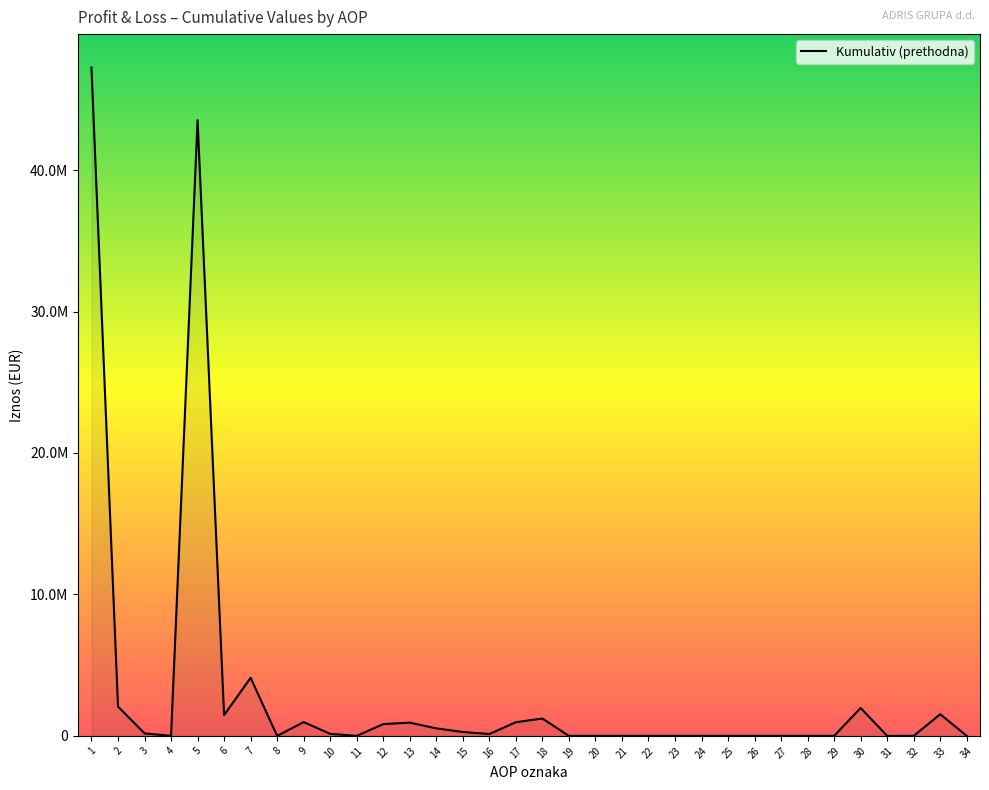

Reading left to right, what are all the values shown in this chart?

47248652.0	2072918.0	179328.0	0.0	43524160.8	1472245.2	4105128.0	0.0	975123.0	143269.0	0.0	831854.0	935719.0	531255.0	274343.0	130121.0	967126.0	1226972.0	0.0	0.0	0.0	0.0	0.0	0.0	0.0	0.0	0.0	0.0	188.0	1973283.0	0.0	0.0	1532179.0	0.0